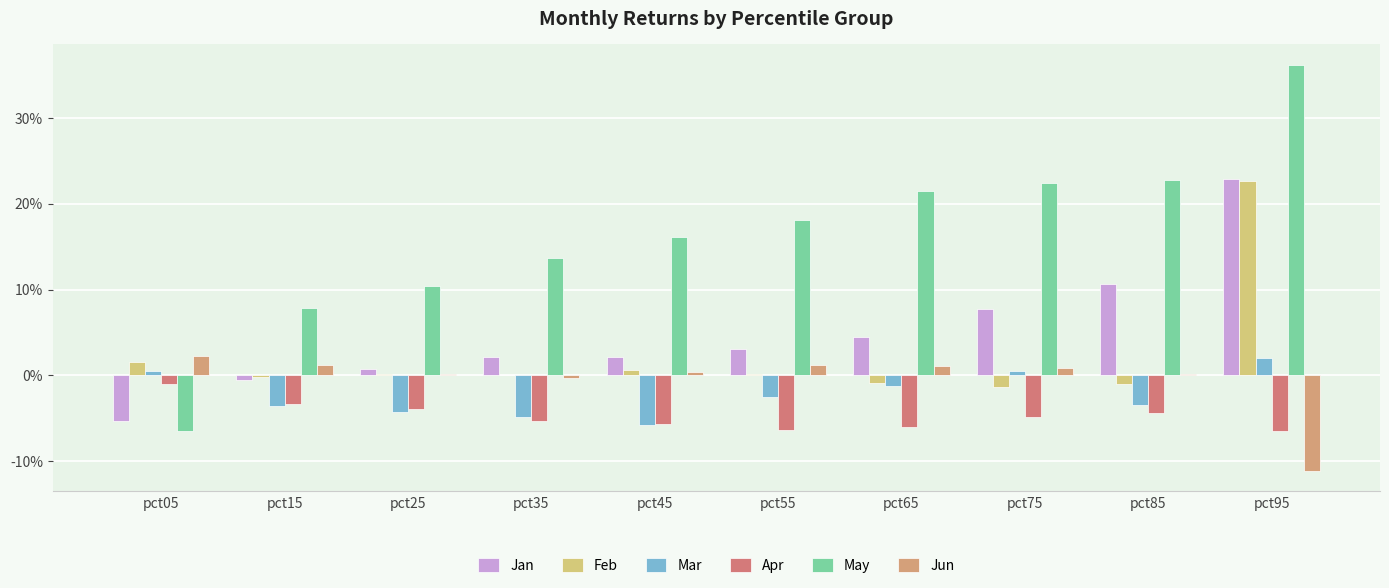

Which category has the highest value in the Feb series?

pct95